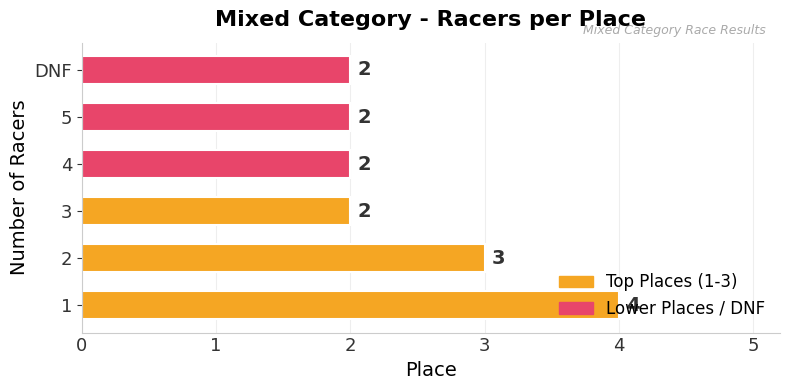

Count the values in the range 2 to 3.

5